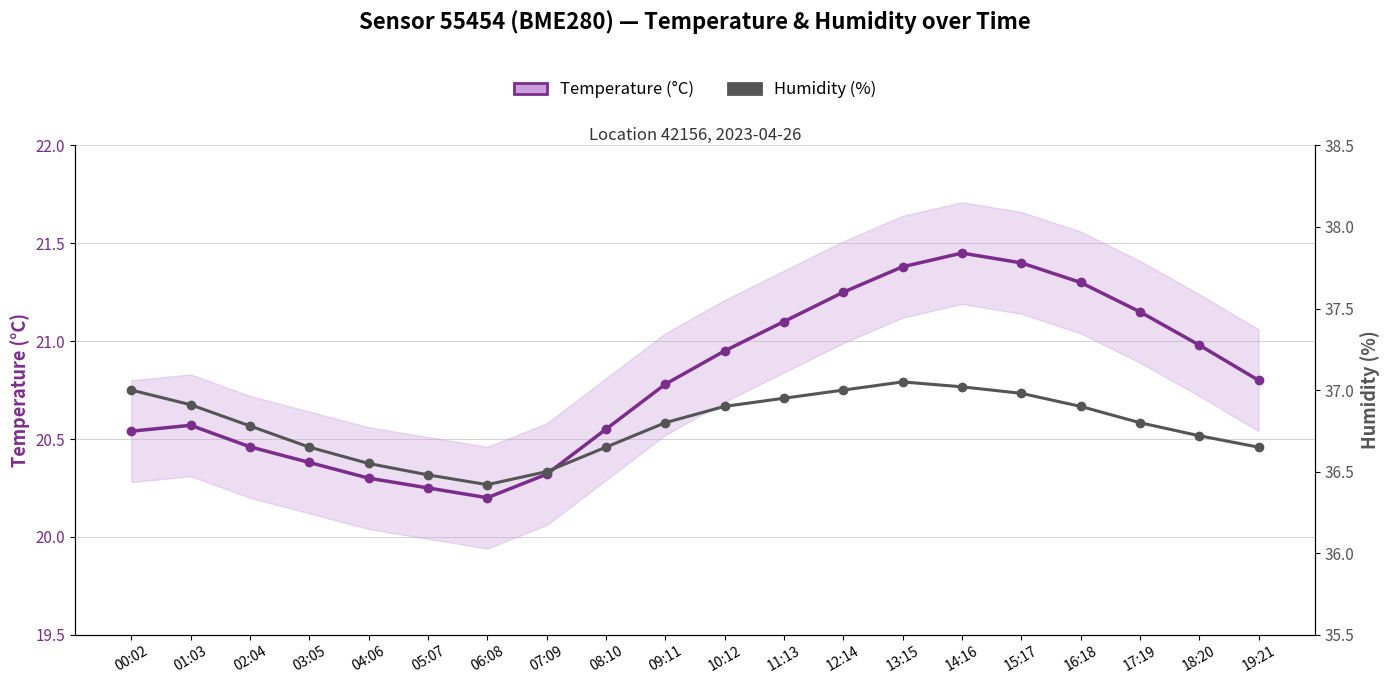

Which series has the largest range (max minus min)?

Temperature (°C)